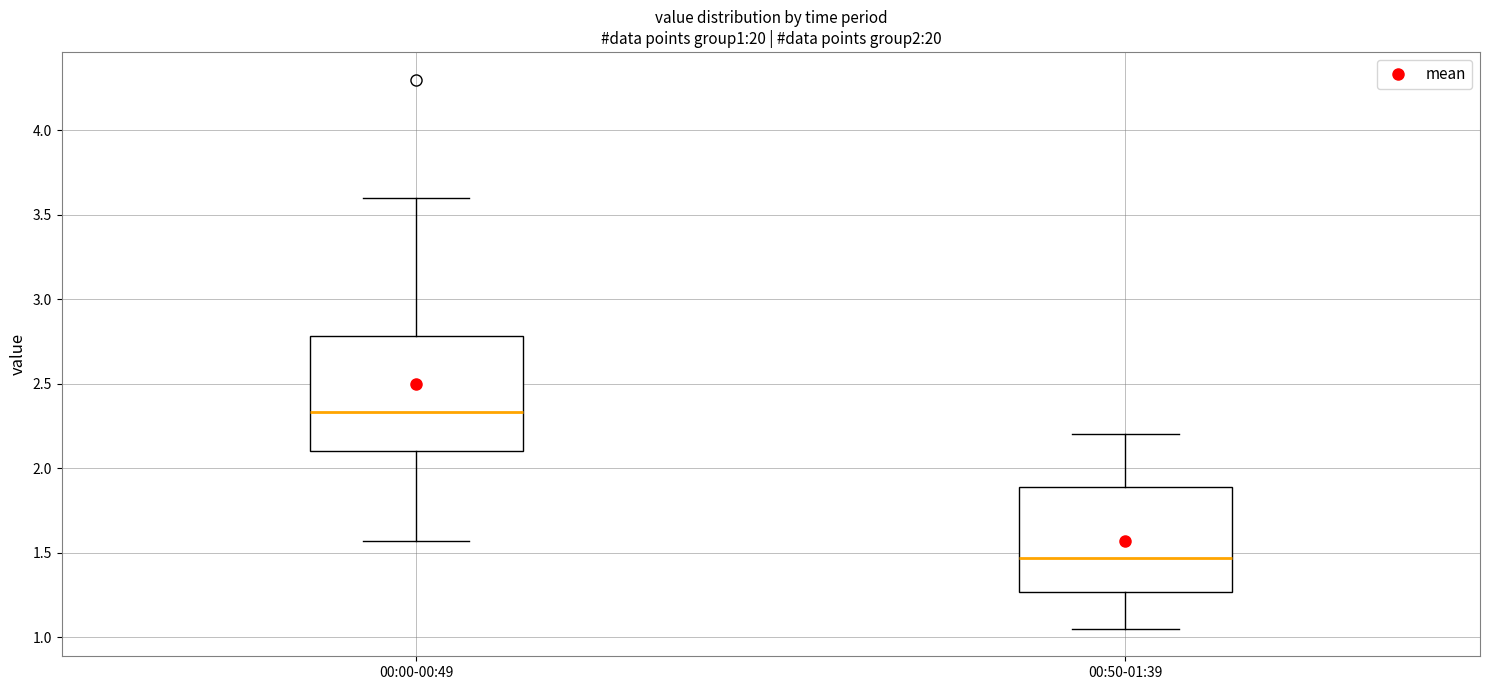

Where does the upper whisker of the box for 00:50-01:39 end on the y-axis? The values are not printed on the chart, so give them approximately, as read against the axis.

2.20